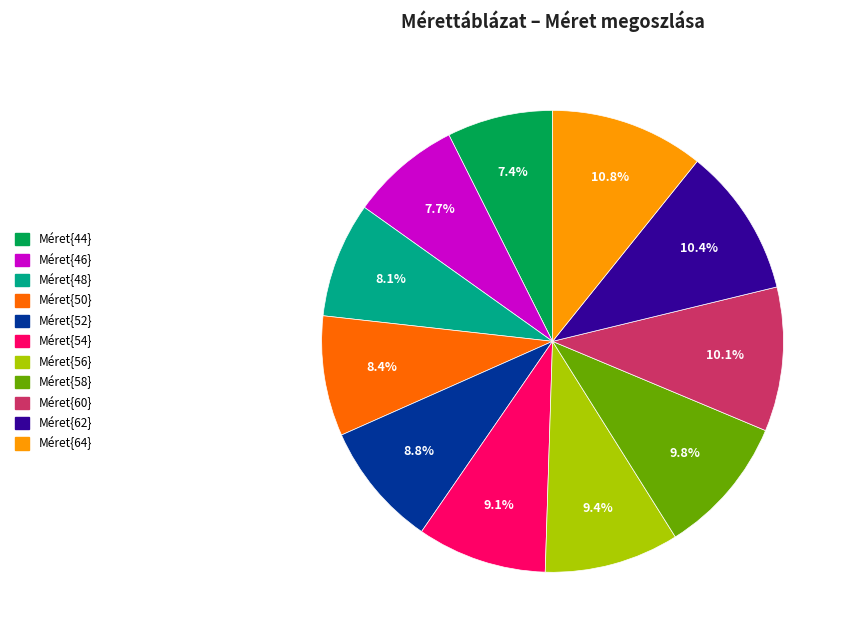

Does any single category account for the majority?

No